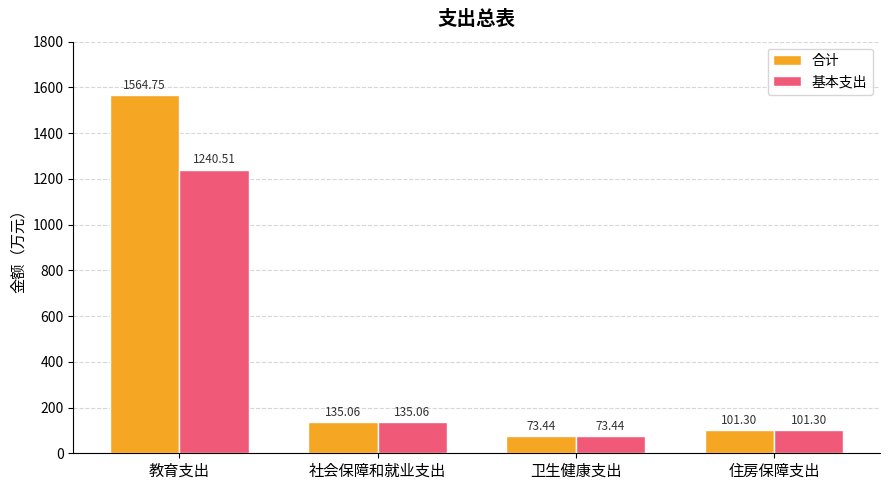

Is the value of 基本支出 at 卫生健康支出 greater than the value of 合计 at 住房保障支出?

No